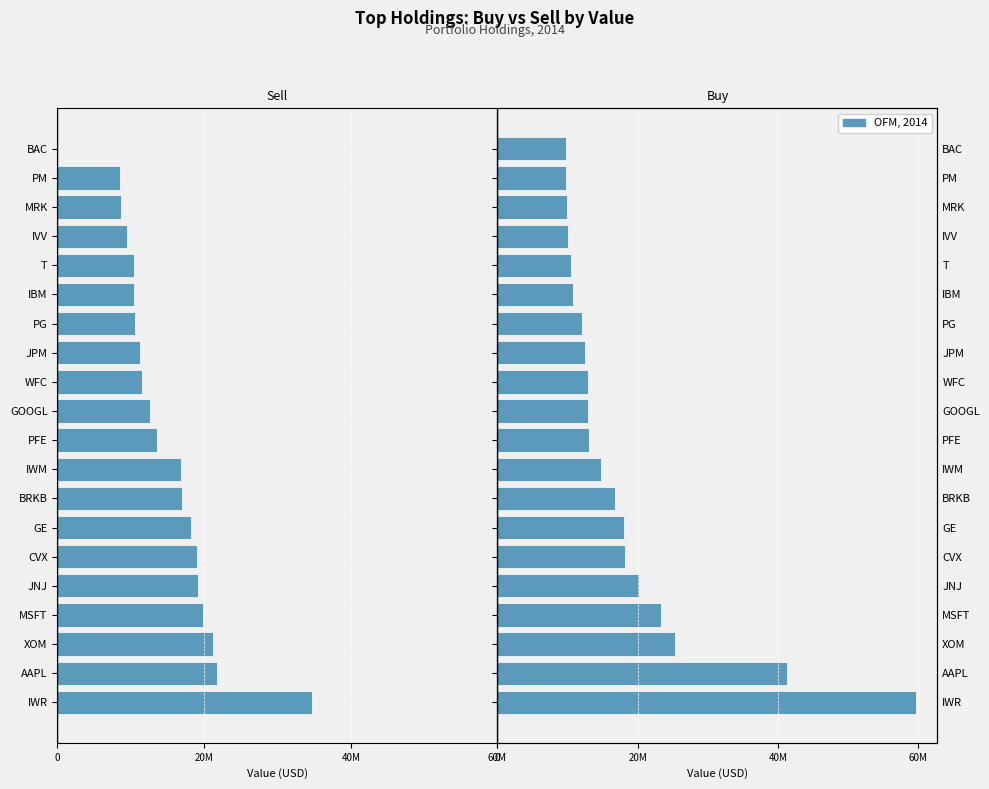

What is the difference between the values at BRKB and PG?

4569000